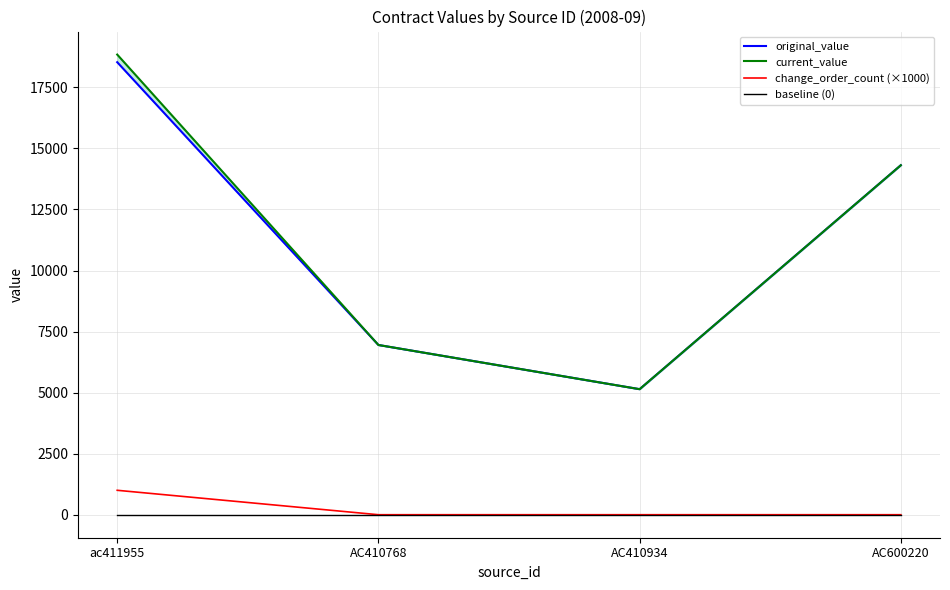

Where is the first local minimum for current_value?

AC410934